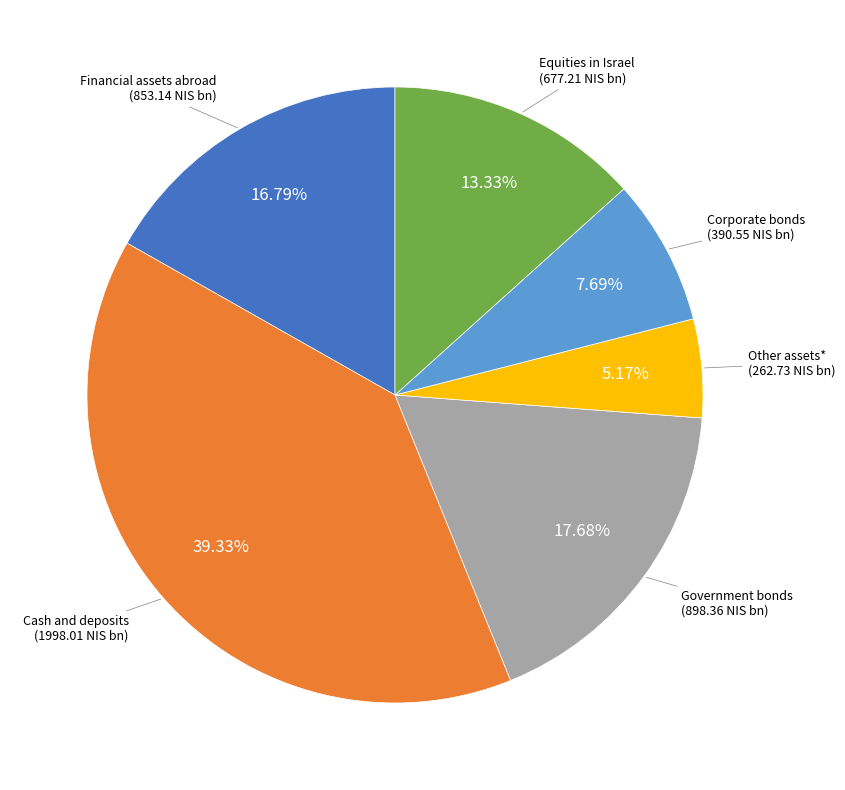

Is there any slice that represents more than half of the pie?

No